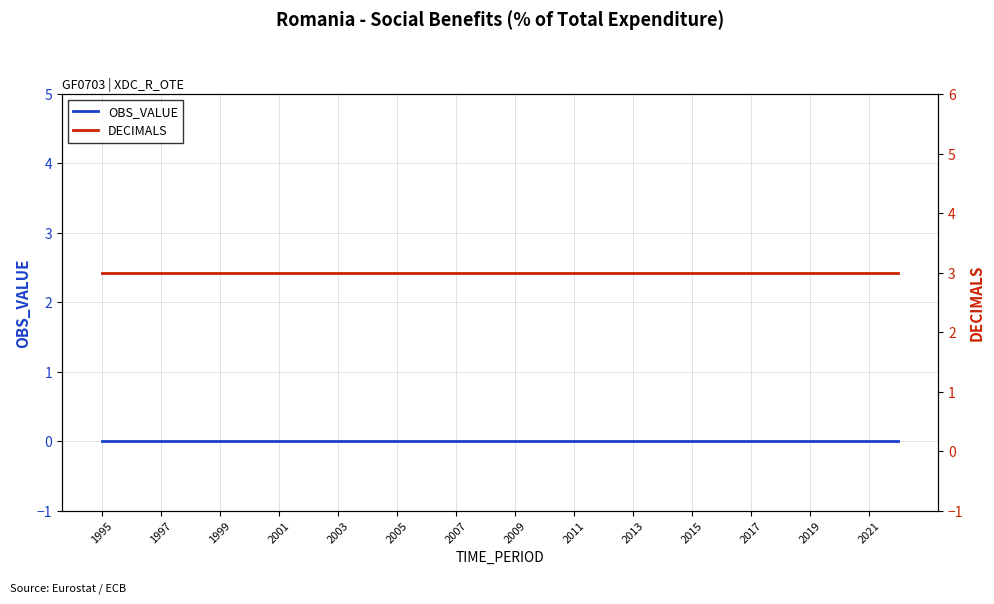

At which category is the sum across all series the highest?

1995